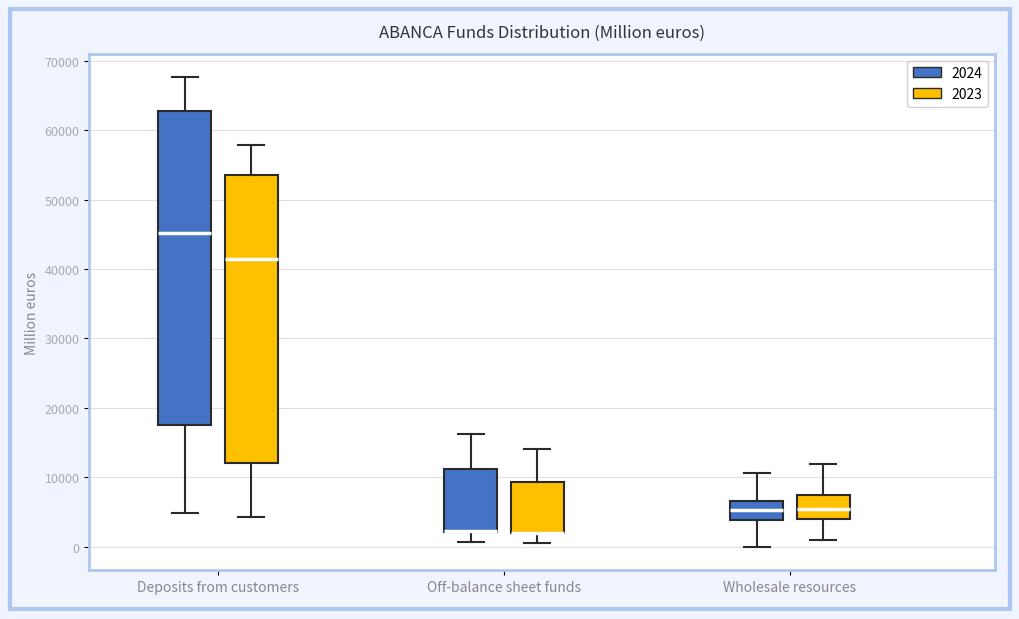

Reading left to right, read every box against the y-axis: the position of its median line, the range the box covers, and the ends of its whiskers. The values are not printed on the chart, so give them approximately, as read against the axis.

Deposits from customers (2024): median 45000, box 18000 to 63000, whiskers 5000 to 68000
Deposits from customers (2023): median 41000, box 12000 to 54000, whiskers 4000 to 58000
Off-balance sheet funds (2024): median 2000 (drawn on the box's lower edge), box 2000 to 11000, whiskers 1000 to 16000
Off-balance sheet funds (2023): median 2000 (drawn on the box's lower edge), box 2000 to 9000, whiskers 1000 to 14000
Wholesale resources (2024): median 5000, box 4000 to 7000, whiskers 0 to 11000
Wholesale resources (2023): median 6000, box 4000 to 8000, whiskers 1000 to 12000